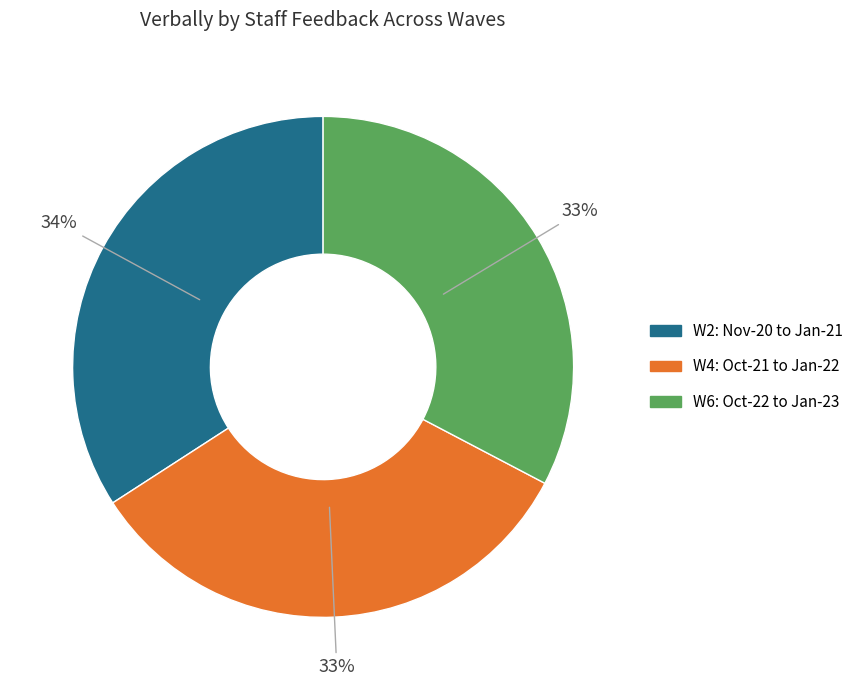

How many segments does this pie chart have?

3